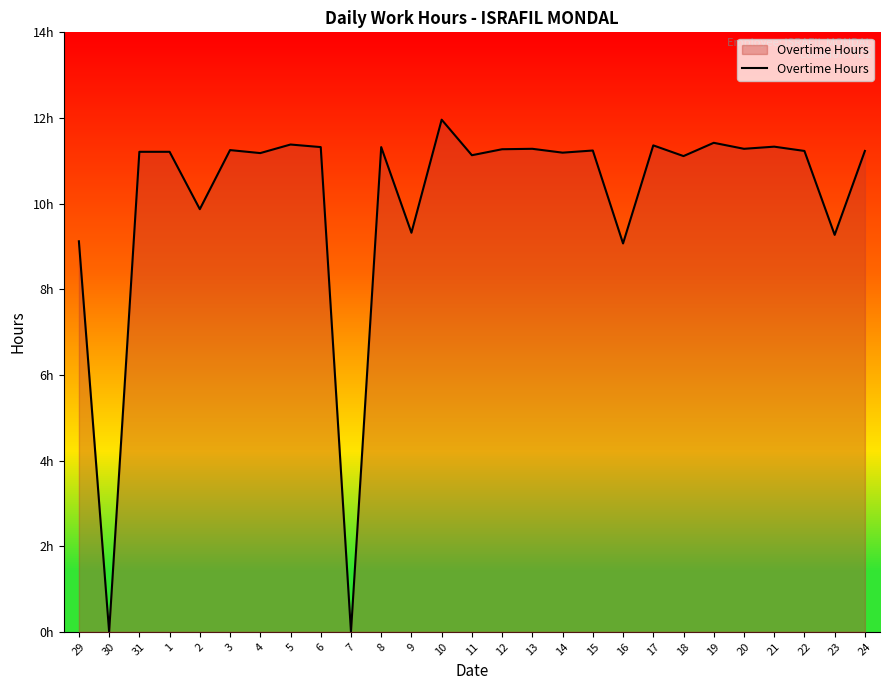

Does the chart have visible grid lines?

No